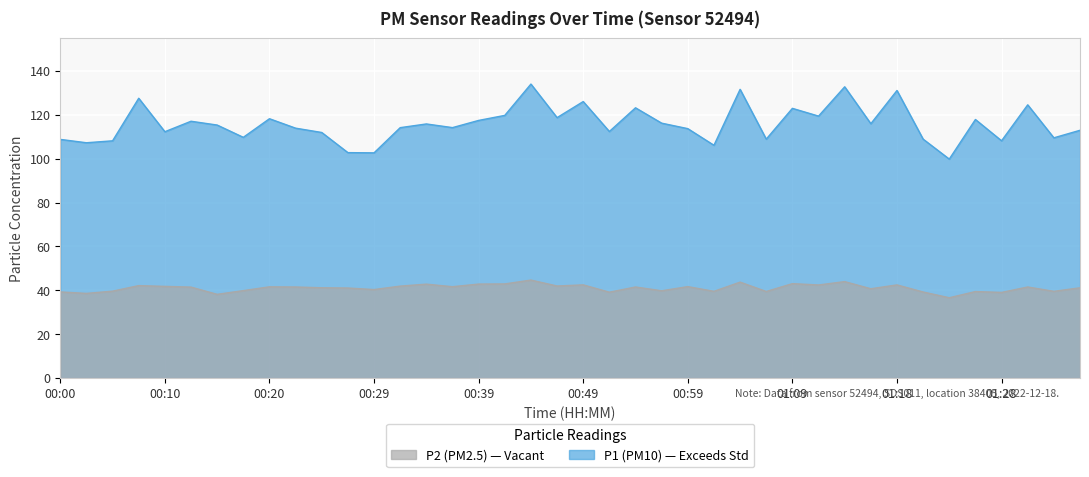

At which category is the sum across all series the highest?

00:44